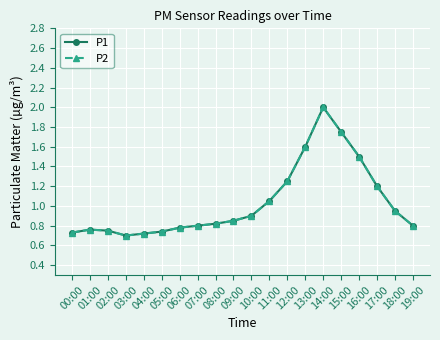

How many categories are shown in the chart?

20